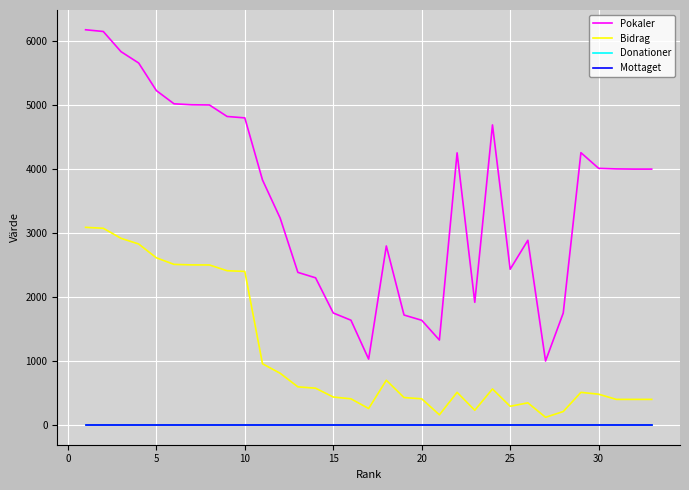

Does the chart have visible grid lines?

Yes